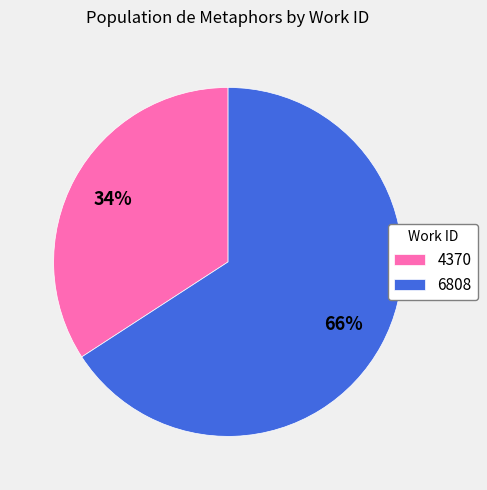

Which category has the biggest portion of the pie?

6808